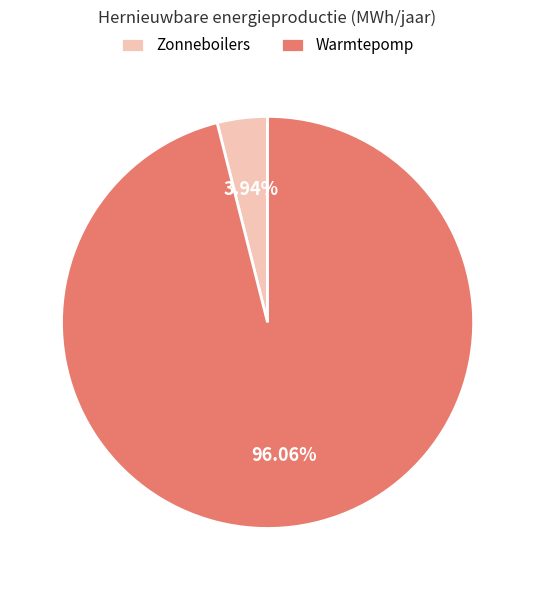

Between Zonneboilers and Warmtepomp, which is larger?

Warmtepomp